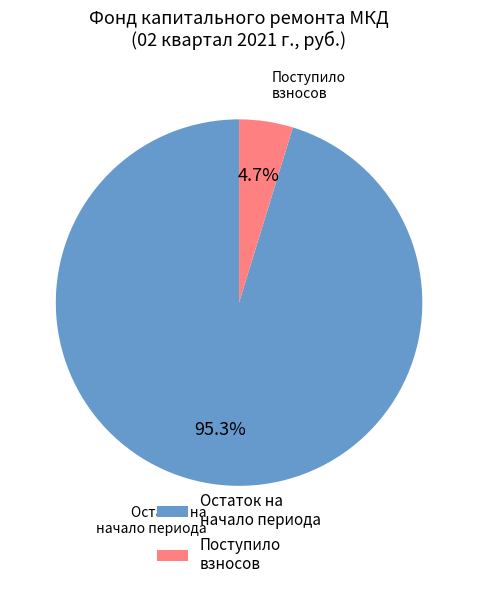

Which slice represents more than half of the pie?

Остаток на начало периода